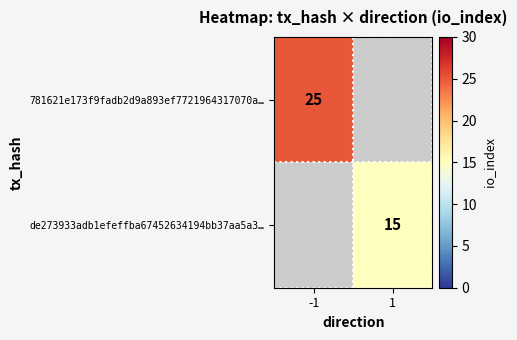

The value of 781621e173f9fadb2d9a893ef7721964317070a… at -1 is 25. True or false?

True